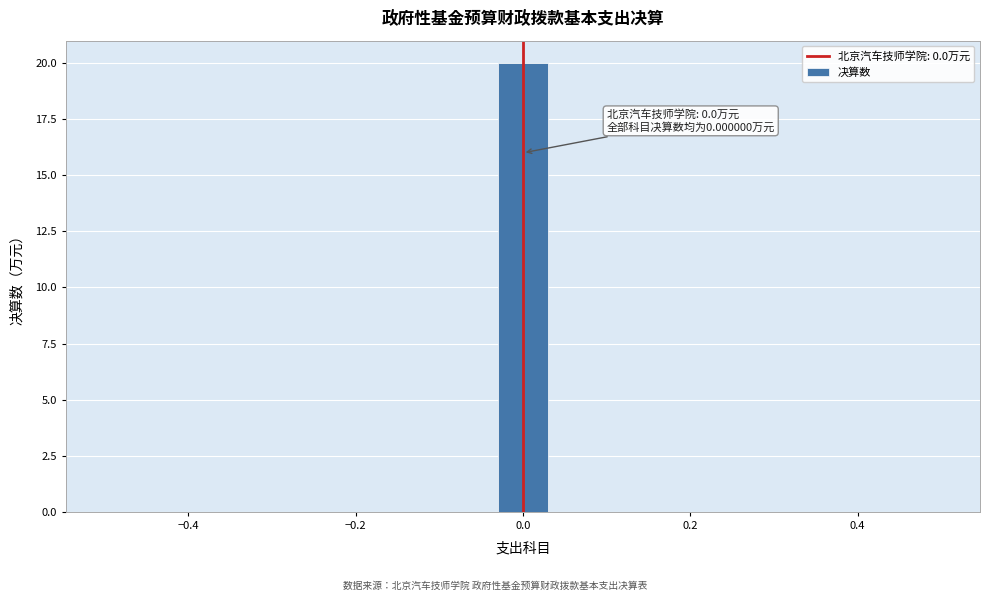

Around what value on the x-axis is the tallest bar? Give the approximate position of its centre, as read against the axis.

0.00